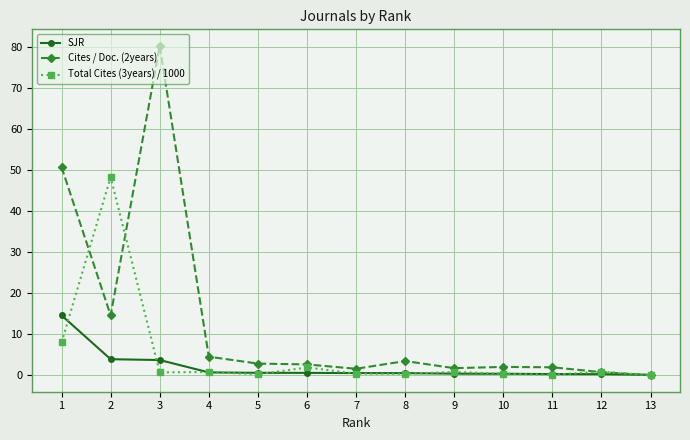

Does the chart display data point markers on the line(s)?

Yes